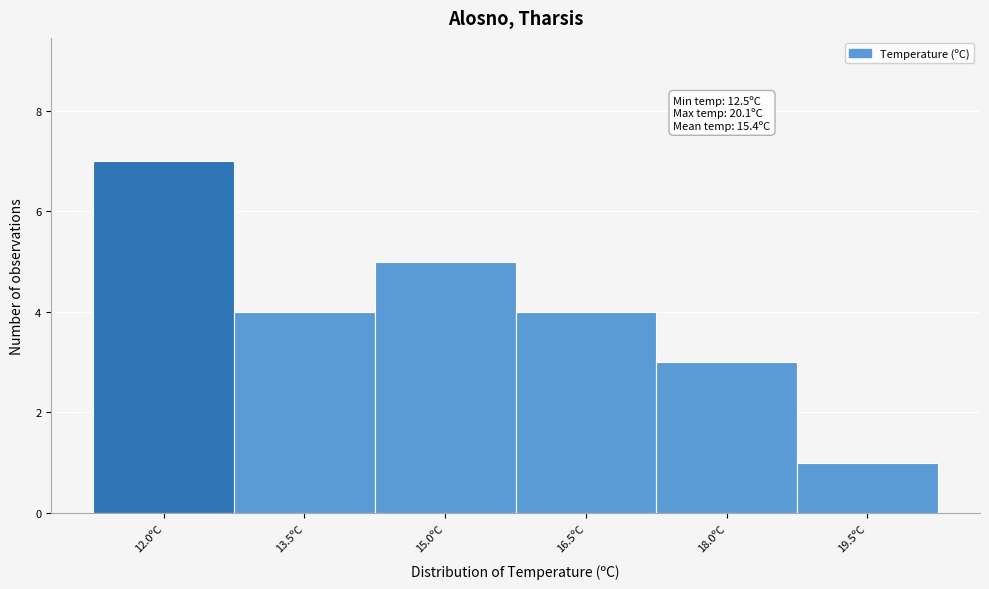

Reading left to right, list all the values displayed in this chart.

12.0ºC=7	13.5ºC=4	15.0ºC=5	16.5ºC=4	18.0ºC=3	19.5ºC=1